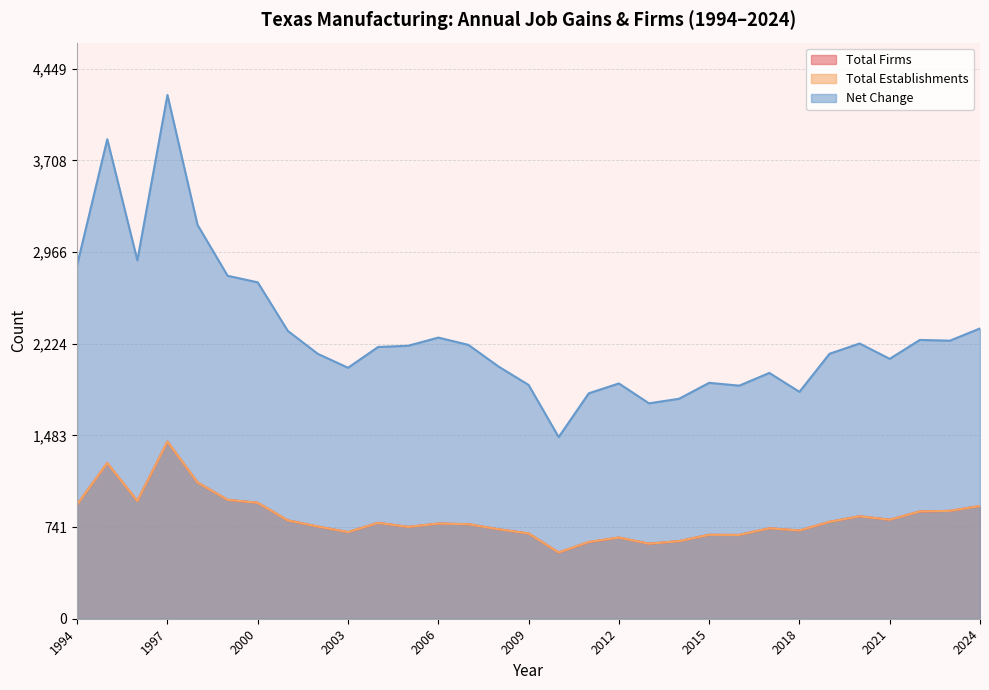

Reading left to right, list all the values displayed in this chart.

Total Firms: 924	1260	953	1433	1103	962	938	796	746	701	776	743	770	765	724	690	536	620	657	607	628	679	678	732	714	784	829	801	868	873	912
Total Establishments: 924	1260	953	1433	1103	962	938	796	746	701	776	743	770	765	724	690	536	621	657	607	628	679	678	732	714	784	829	801	868	873	912
Net Change: 2863	3880	2900	4238	3187	2775	2722	2329	2143	2031	2199	2209	2275	2216	2041	1892	1470	1824	1904	1743	1780	1909	1886	1989	1836	2144	2227	2103	2256	2250	2349